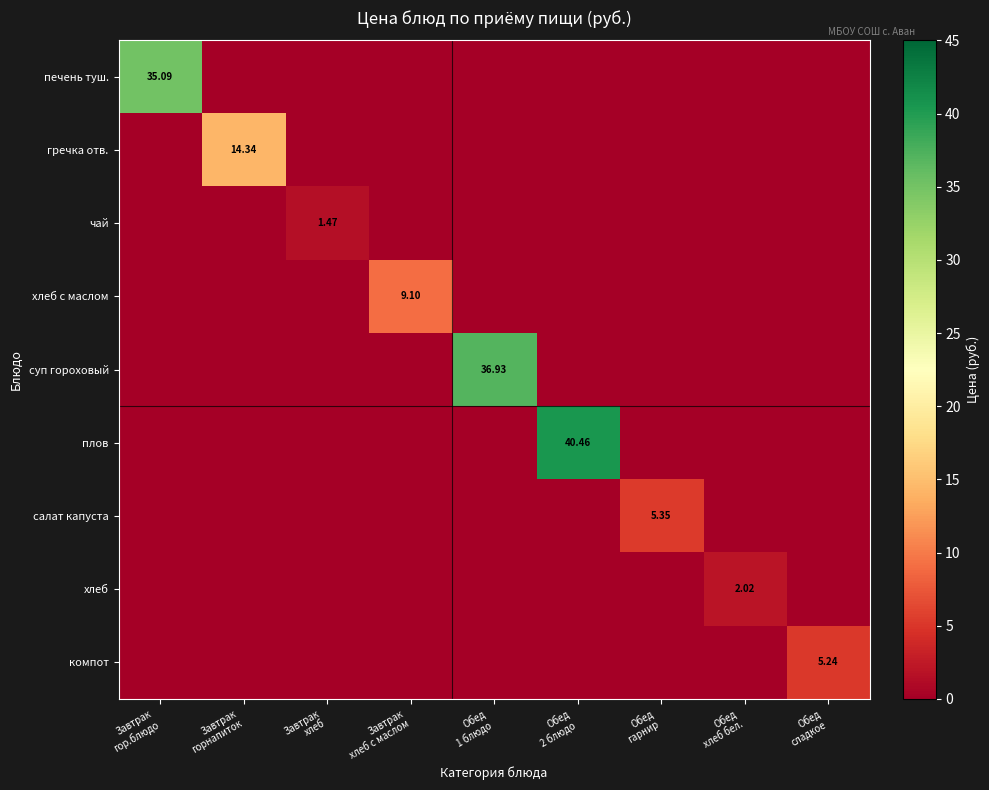

Which series has the widest spread of values?

плов